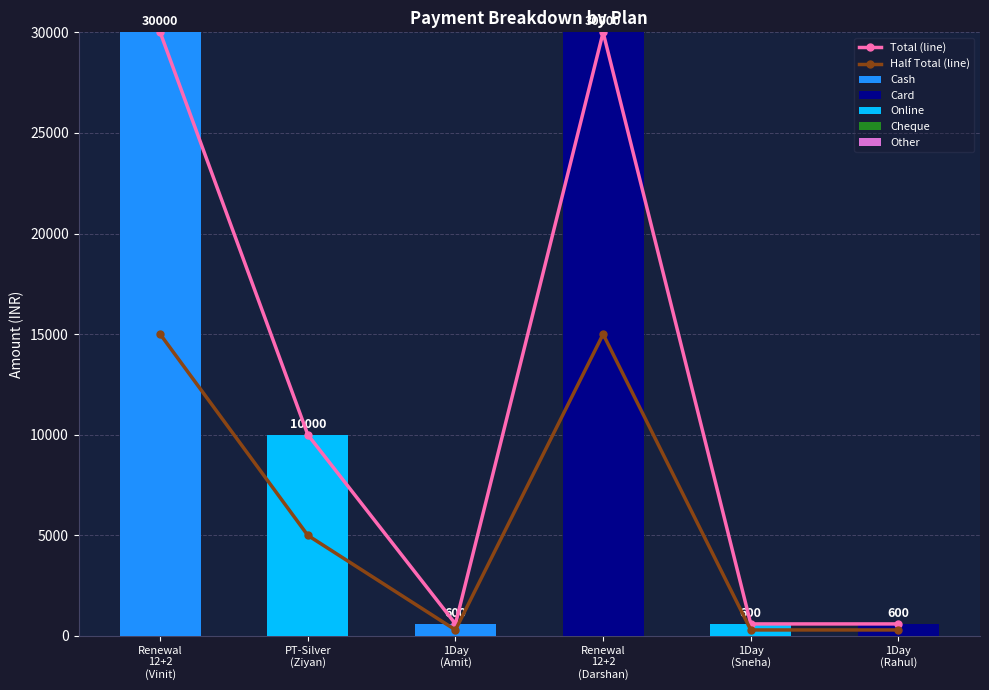

The Card series shows 0 at 1Day (Sneha). True or false?

True